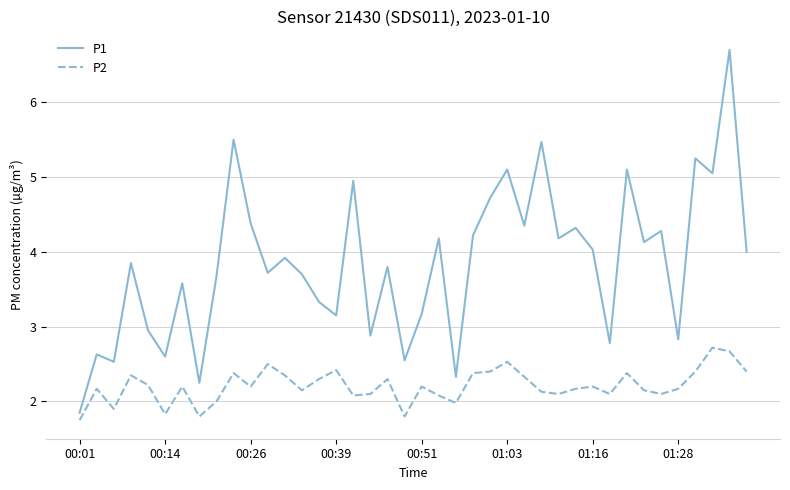

True or false: P1 and P2 intersect in this chart.

False